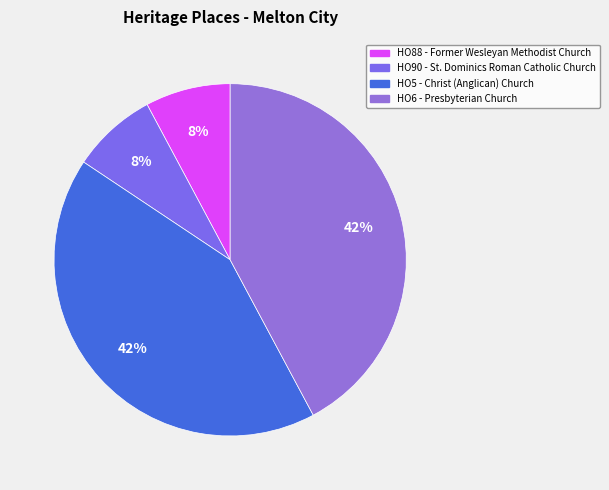

Which slice is the smallest?

HO88 - Former Wesleyan Methodist Church